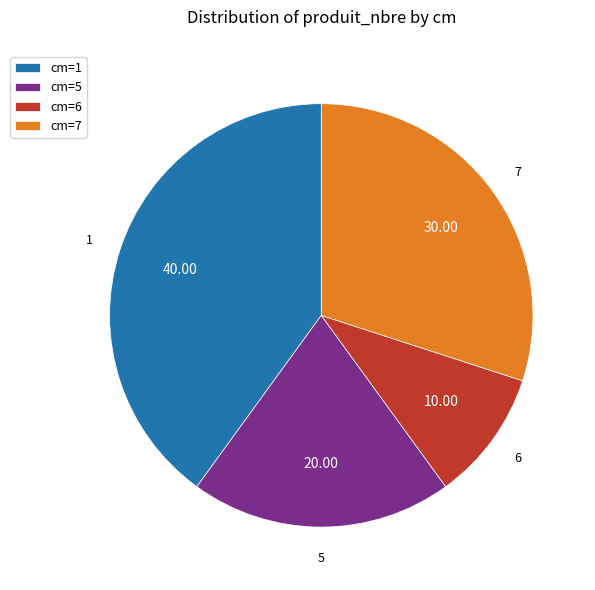

Does cm=1 account for over 50% of the chart?

No